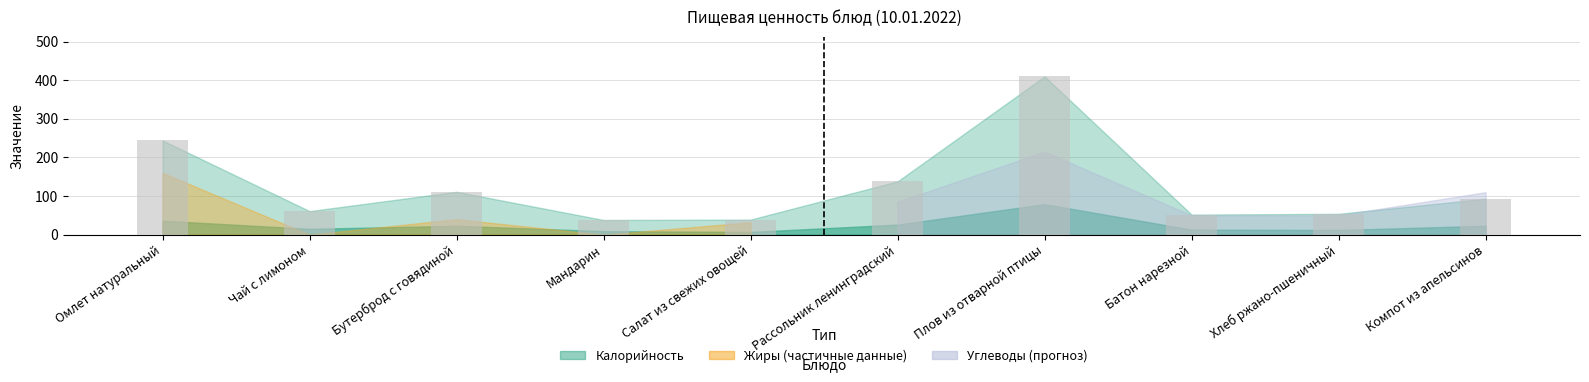

What value does the data have at Мандарин?

38